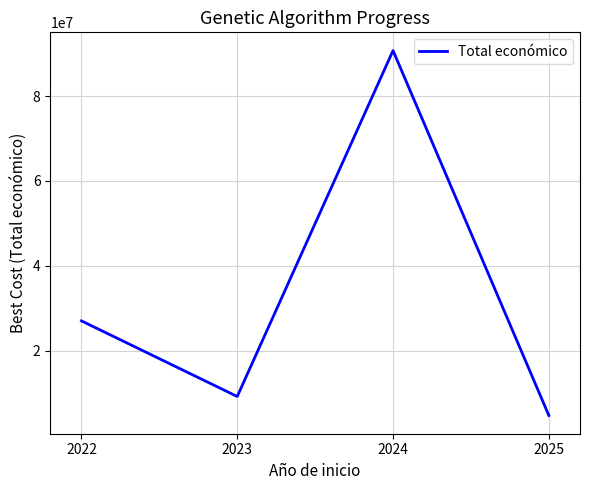

True or false: there are more than 2 points higher than both neighbors.

False